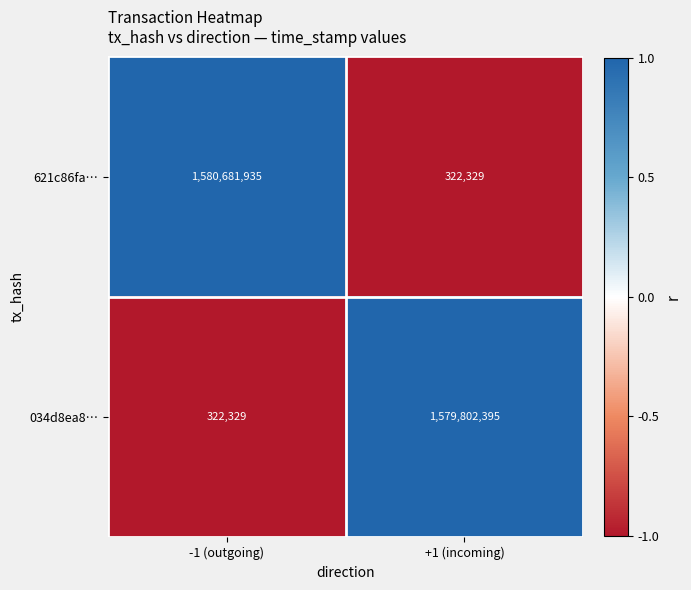

Which series has the largest total across all categories?

621c86fa…